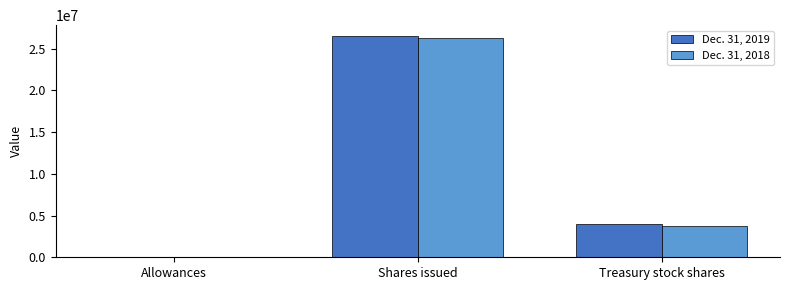

What is the sum of all Dec. 31, 2018 values?

30121365